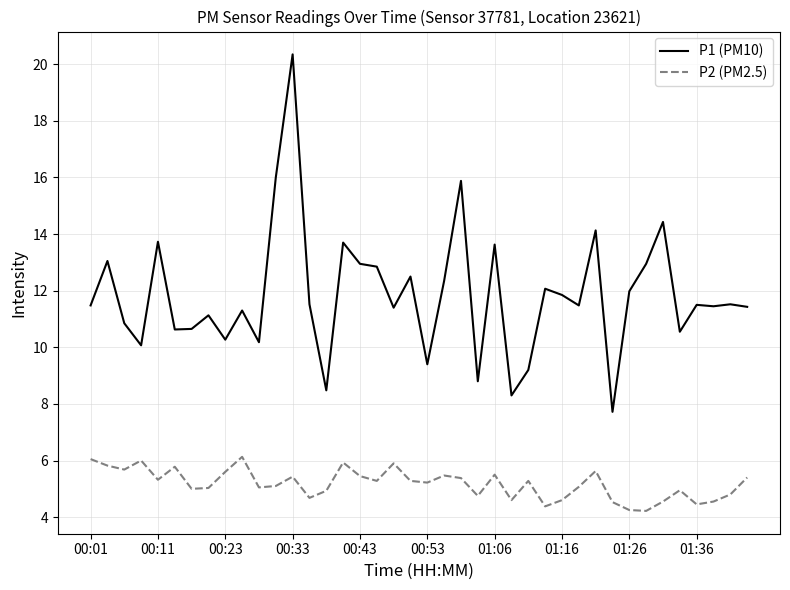

What is the lowest value of the P2 (PM2.5) series?

4.2